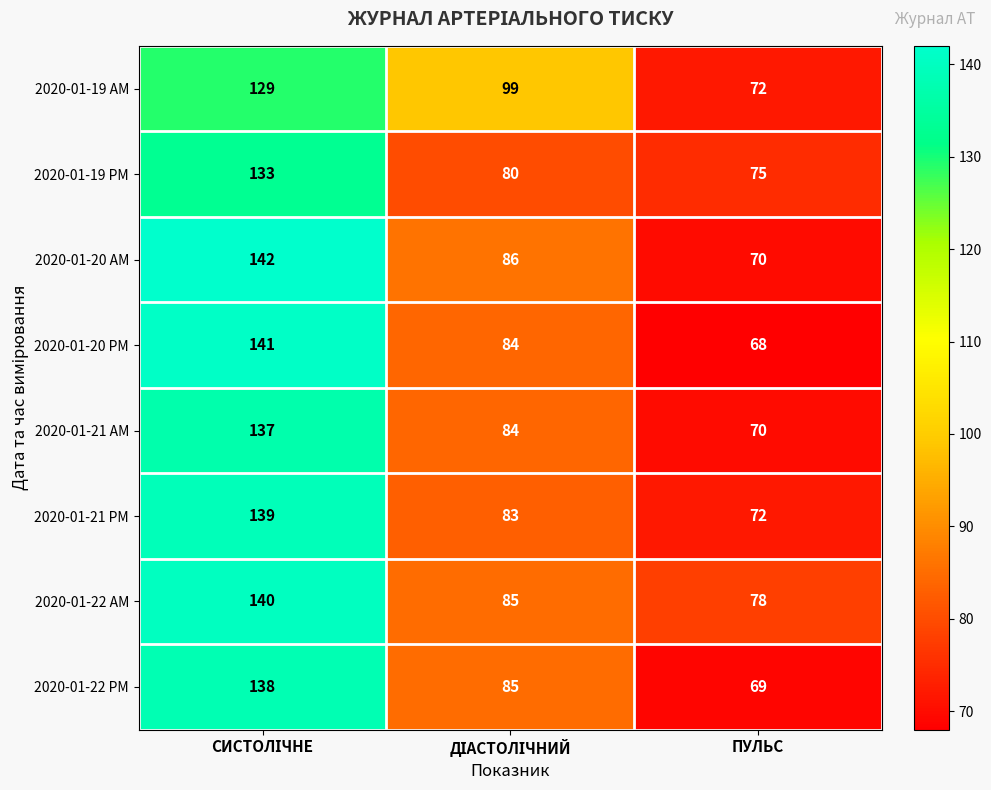

Which series has the largest total across all categories?

2020-01-22 AM